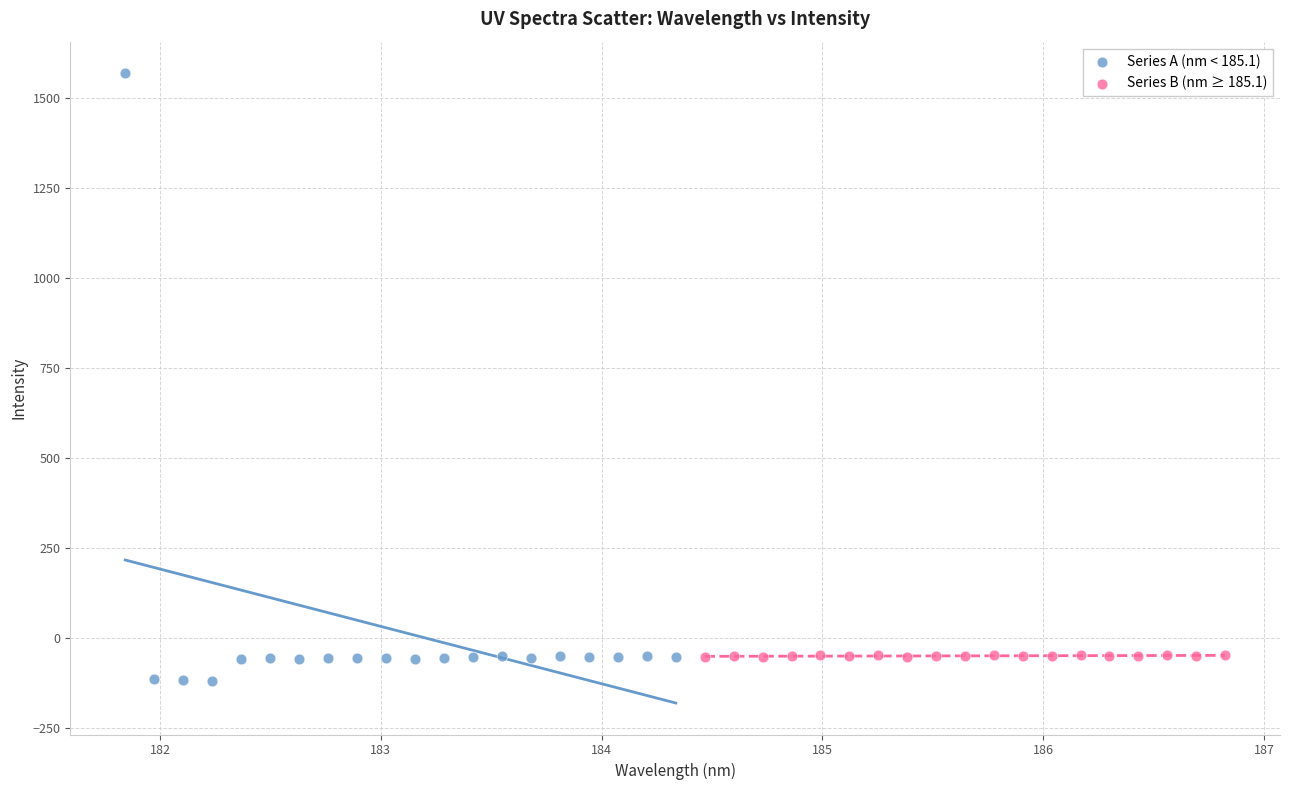

Which series has the widest spread of Y values?

Series A (nm < 185.1)